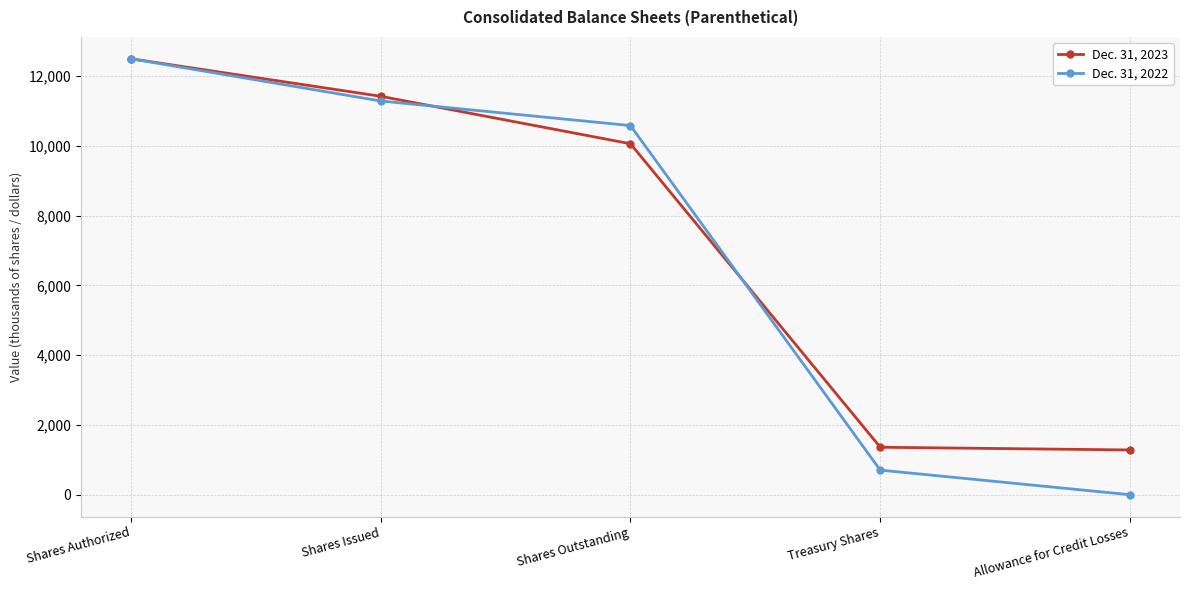

Reading left to right, transcribe all the data shown in this chart.

Dec. 31, 2023: 12500	11424	10063	1361	1283
Dec. 31, 2022: 12500	11289	10584	705	0